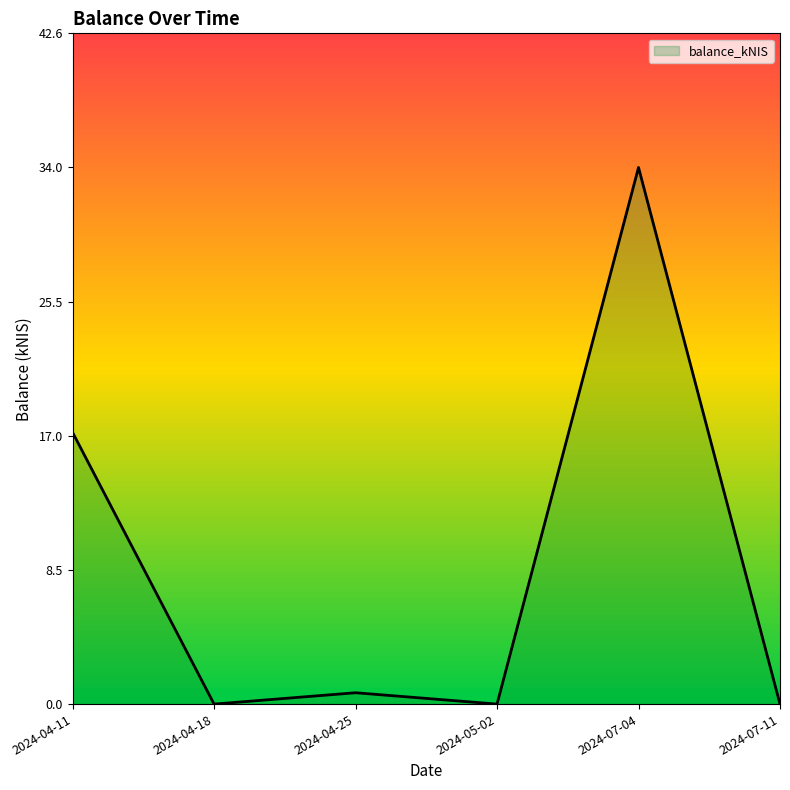

The chart shows a value of 0.0 at 2024-07-11. True or false?

True